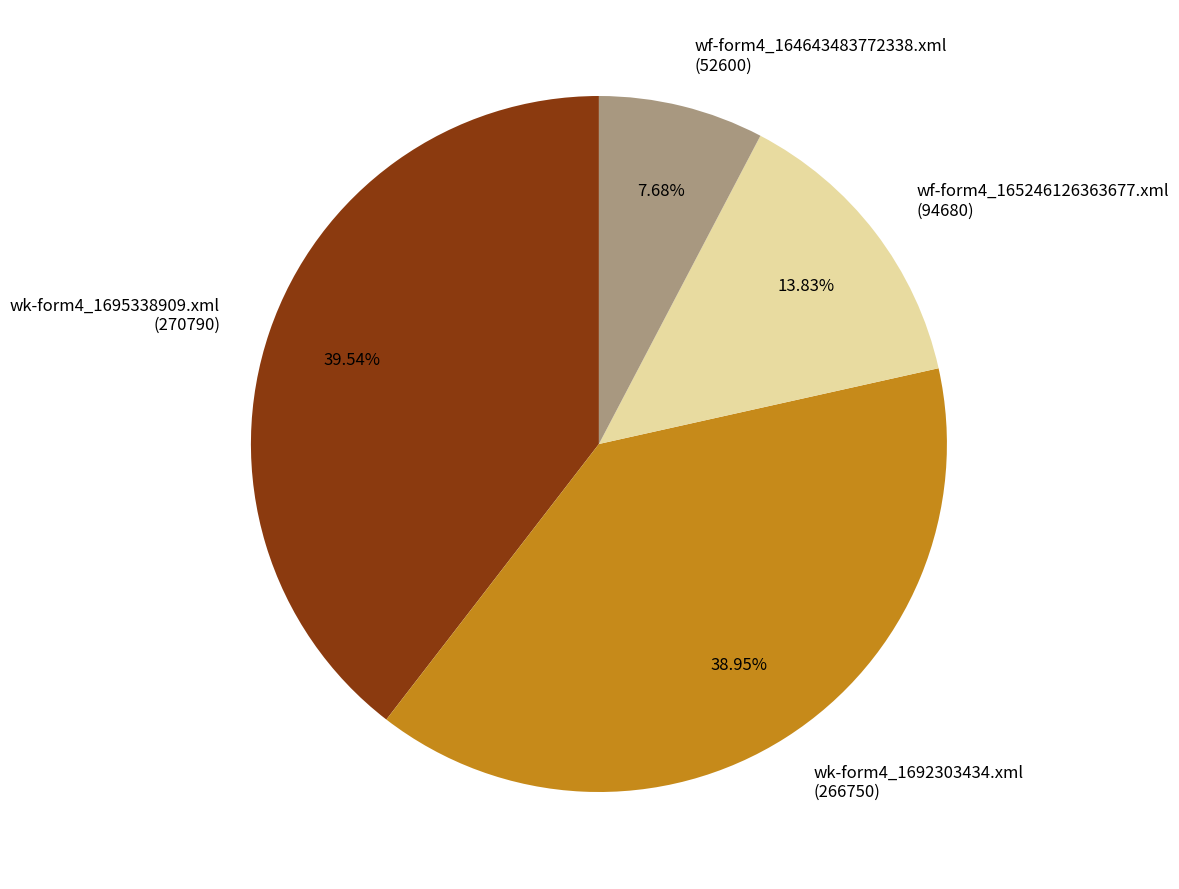

Count the number of slices in the pie.

4